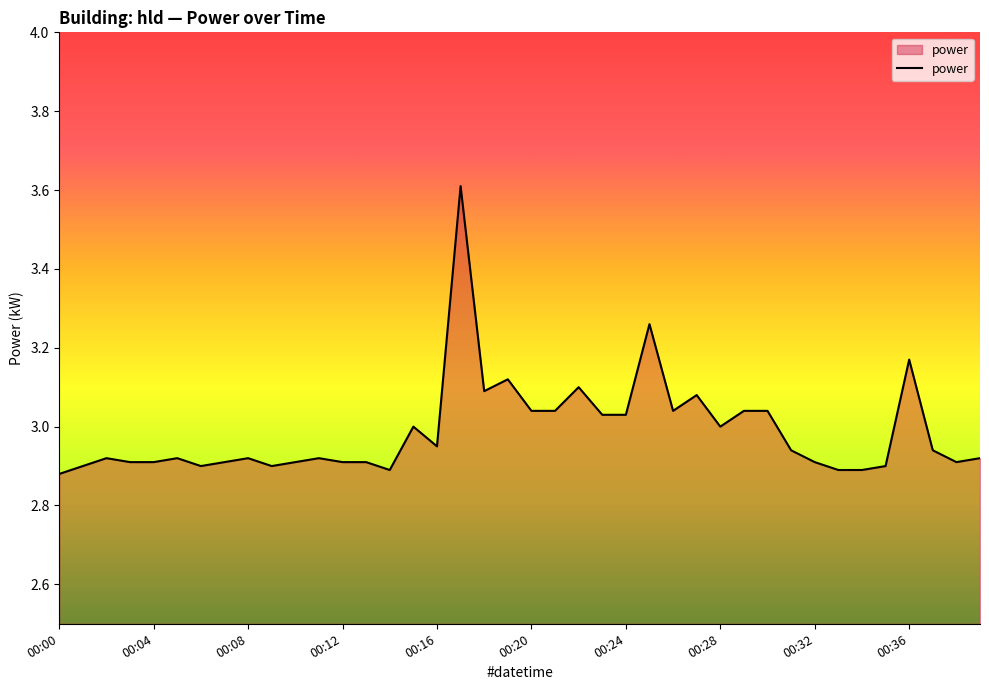

What is the greatest value displayed?

3.6